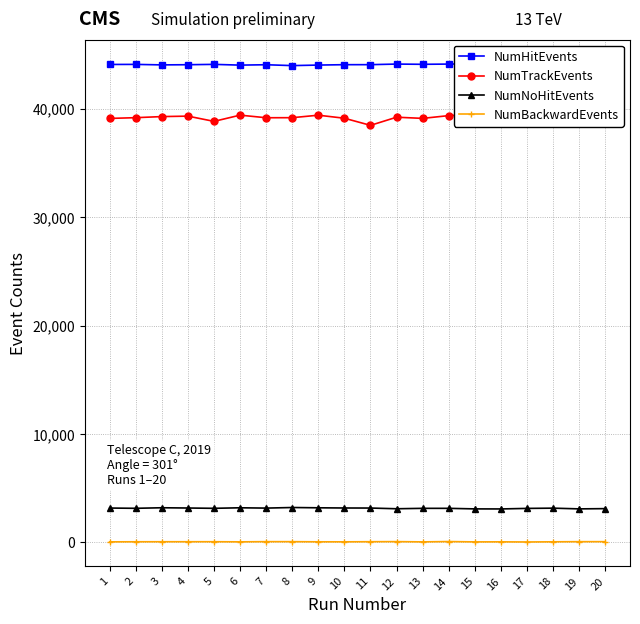

What is the sum of all NumBackwardEvents values?

1227